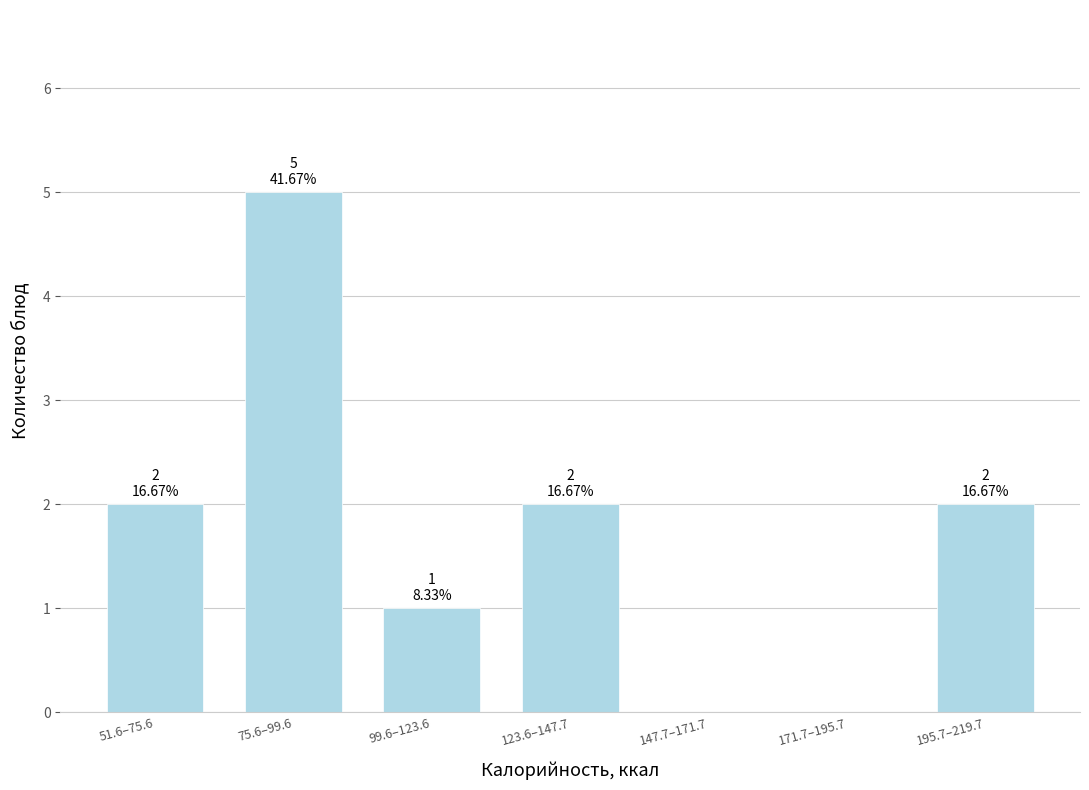

Reading left to right, transcribe all the data shown in this chart.

51.6–75.6=2	75.6–99.6=5	99.6–123.6=1	123.6–147.7=2	147.7–171.7=0	171.7–195.7=0	195.7–219.7=2